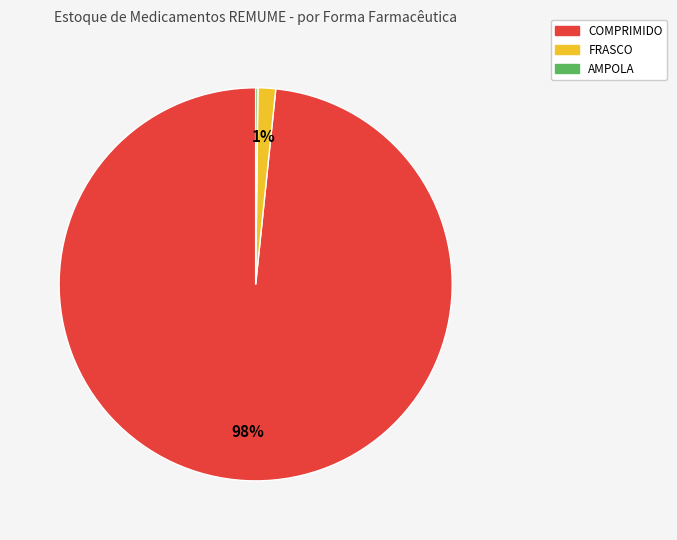

To the nearest percent, what is the average slice percentage?

33%